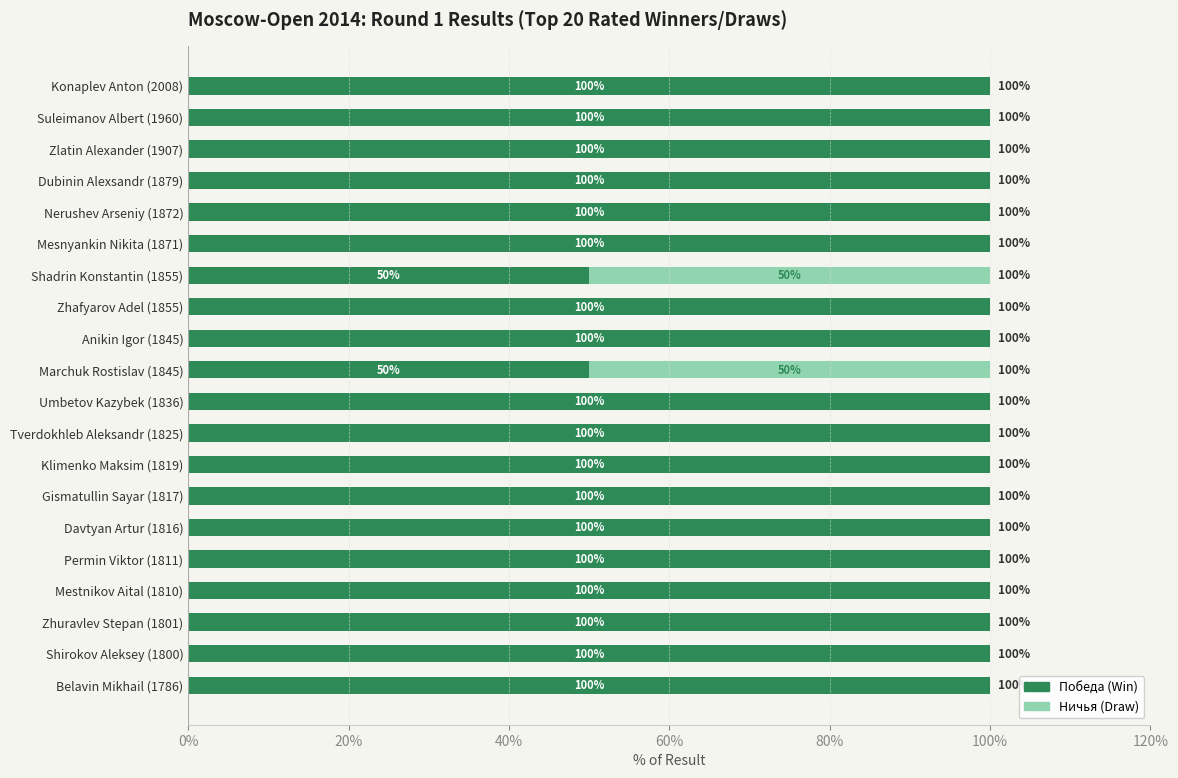

What is the total value across all series at Klimenko Maksim (1819)?

100